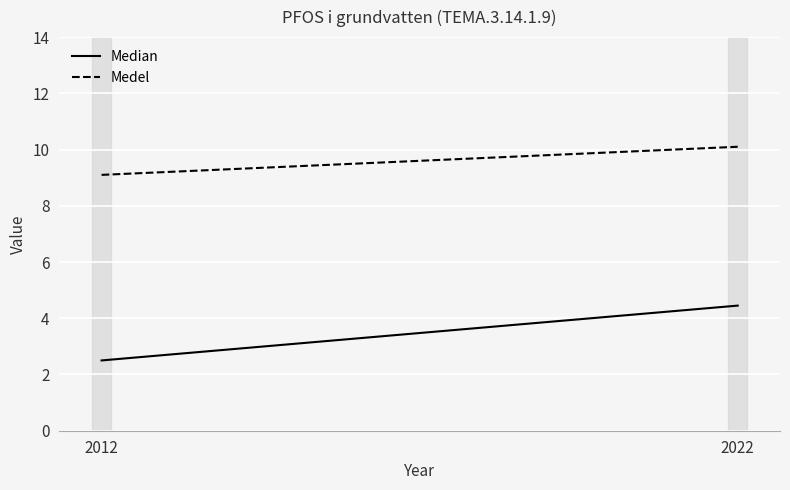

At which category is the sum across all series the highest?

2022